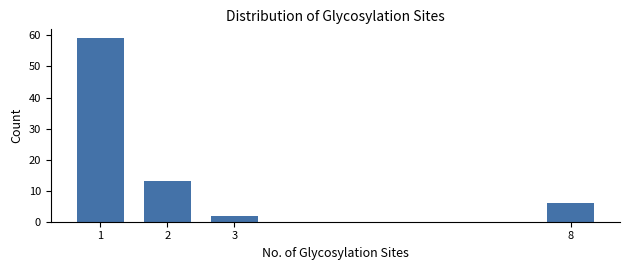

Reading left to right, what are all the values shown in this chart?

59	13	2	6